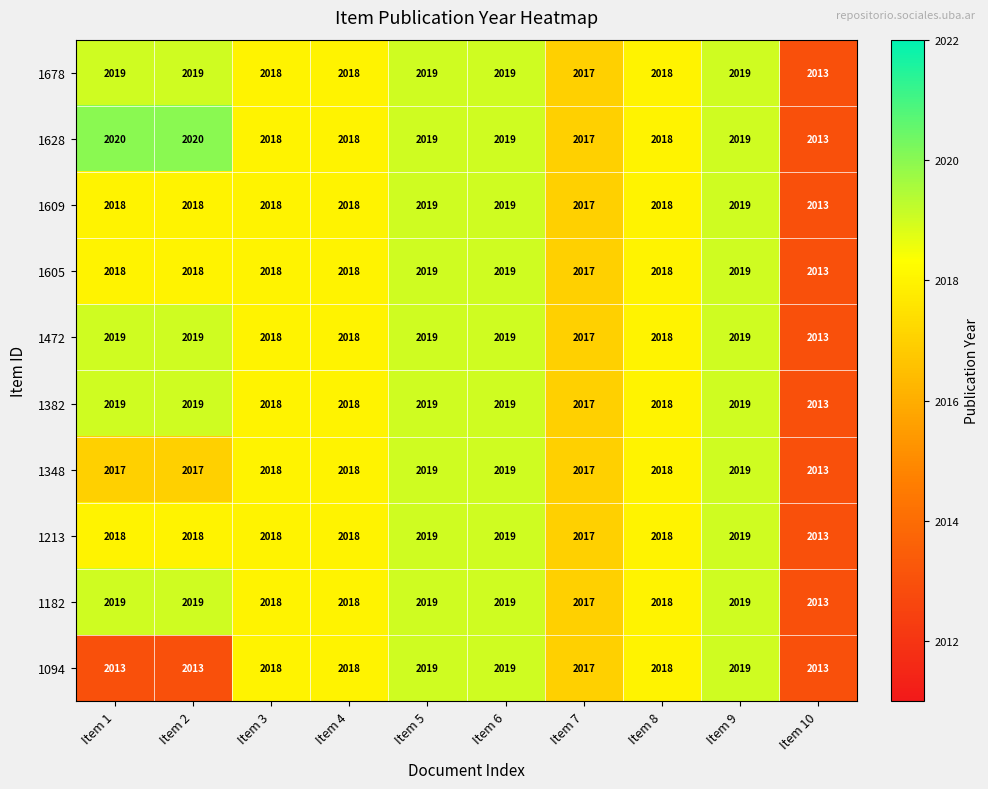

The 1609 series shows 531 at Item 10. True or false?

False